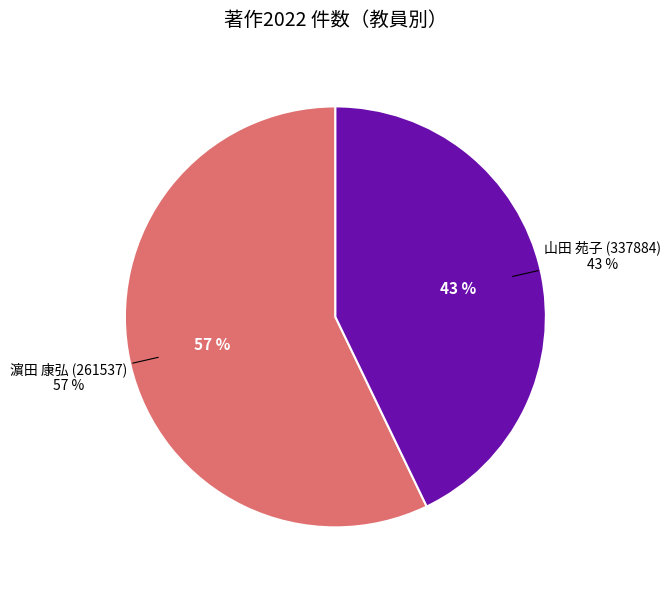

How many segments does this pie chart have?

2